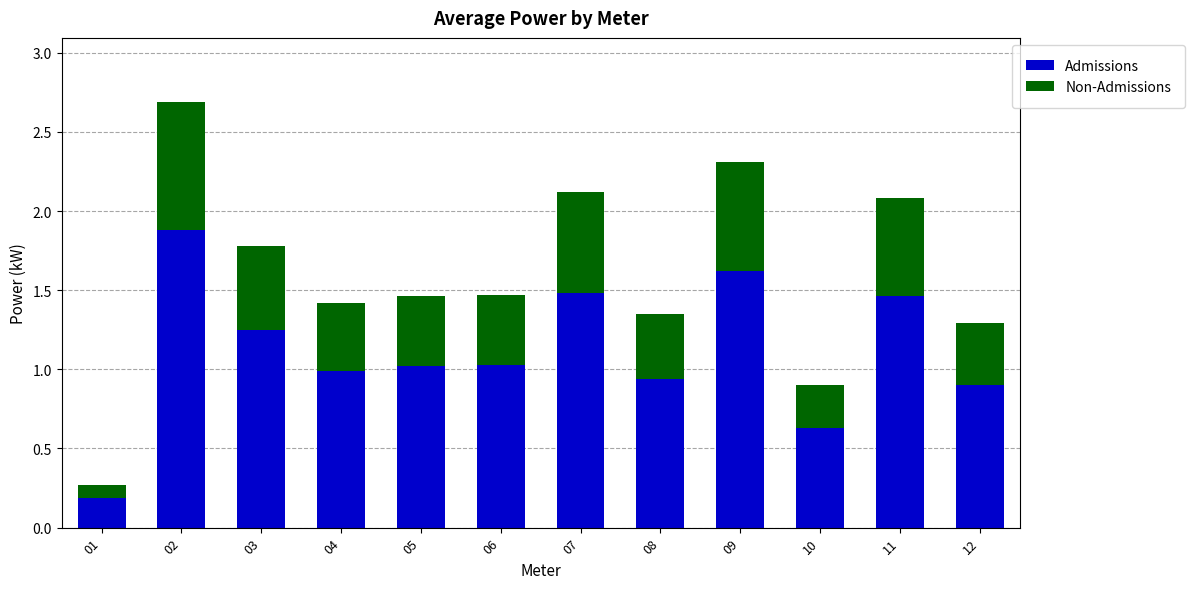

At which category is the sum across all series the highest?

02